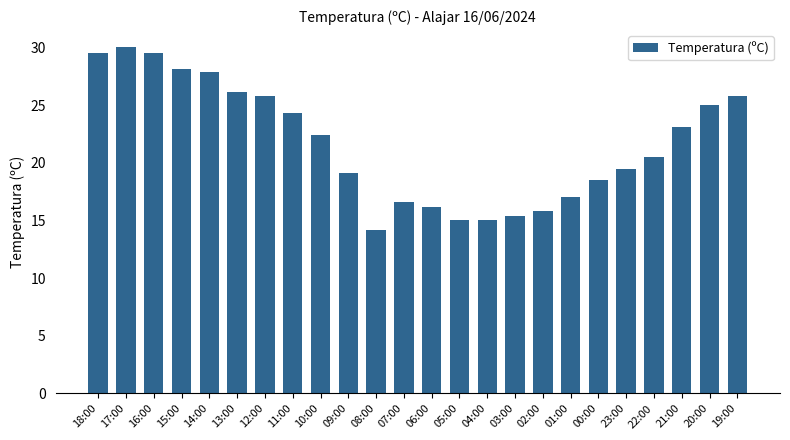

The value at 23:00 is 19.5. True or false?

True